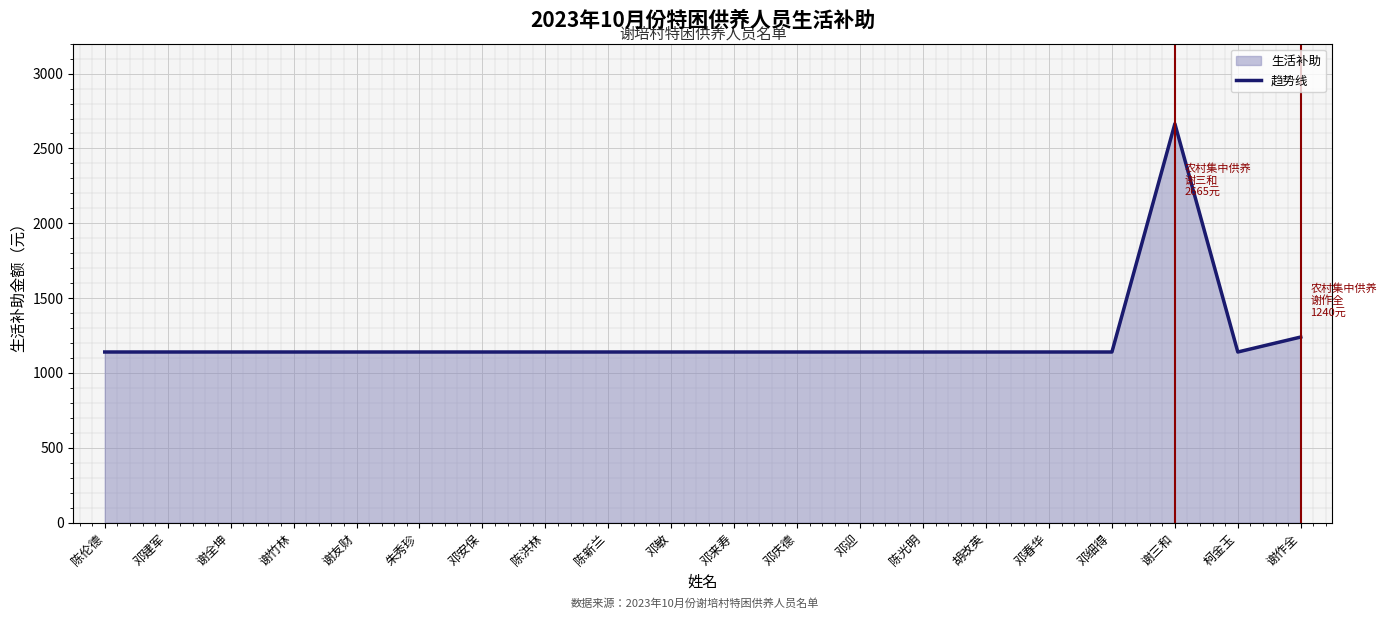

Reading right to left, extract all data points from this chart.

谢作全=1240	柯金玉=1140	谢三和=2665	邓细得=1140	邓春华=1140	胡改英=1140	陈光明=1140	邓迎=1140	邓庆德=1140	邓来寿=1140	邓敏=1140	陈新兰=1140	陈洪林=1140	邓安保=1140	朱秀珍=1140	谢友财=1140	谢竹林=1140	谢全坤=1140	邓建军=1140	陈伦德=1140